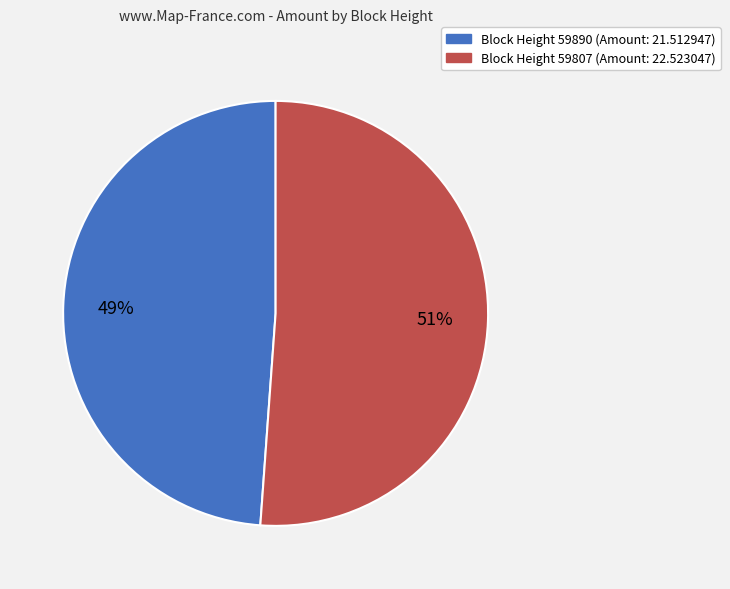

To the nearest percent, what is the difference between the largest and smallest slice percentages?

2%